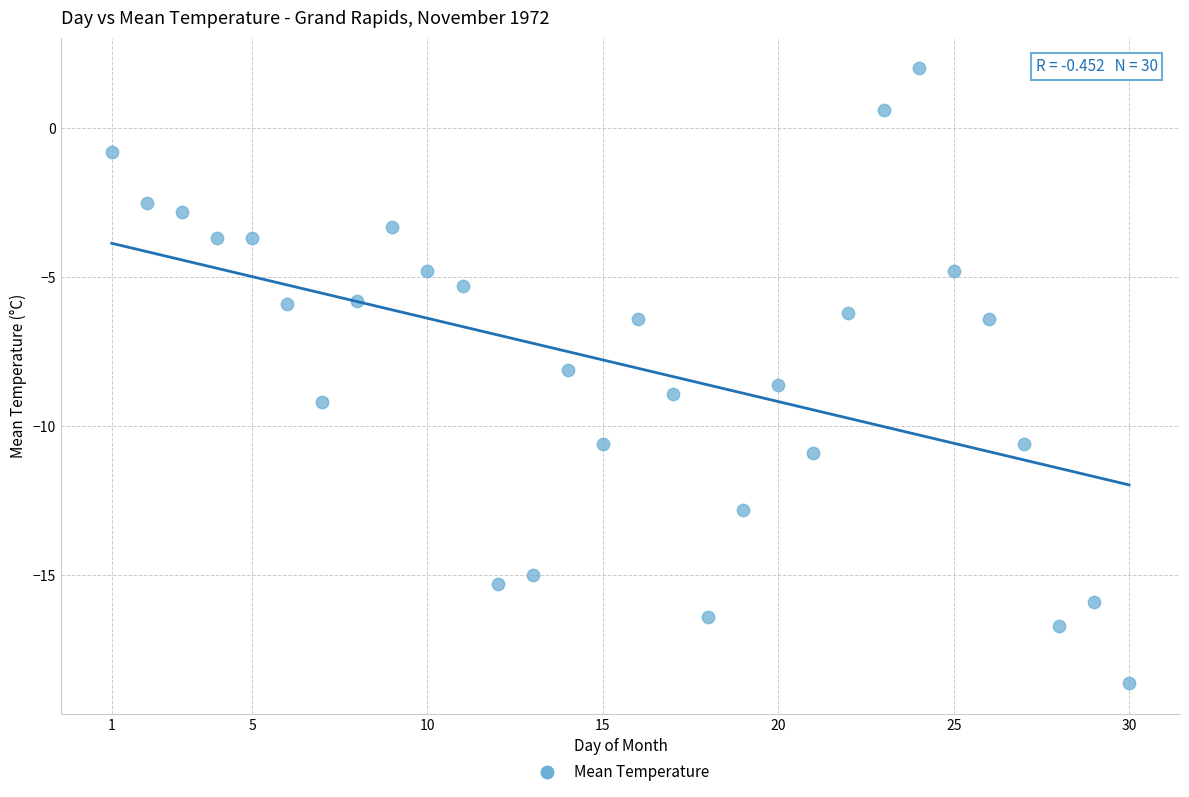

What is the range of X values (max minus min)?

29.0